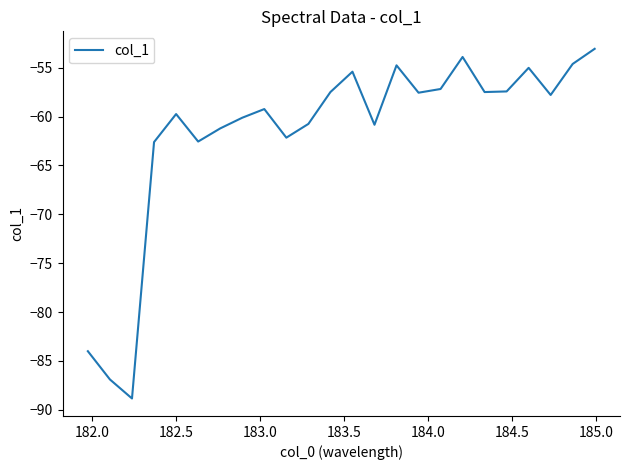

What is the difference between the maximum and minimum values?

35.8